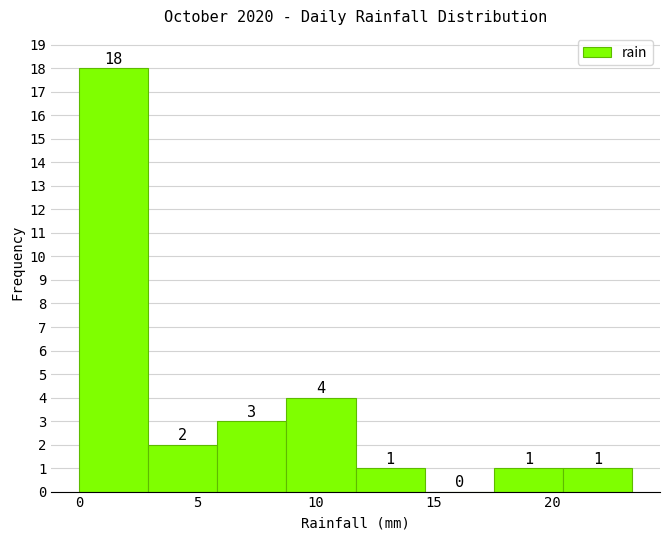

Reading left to right, transcribe this chart: for each bar, give the range it covers on the x-axis and its height. The bar edges are not printed on the chart, so give them approximately, as read against the axis.

0.0 to 3.0: 18
3.0 to 6.0: 2
6.0 to 9.0: 3
9.0 to 11.5: 4
11.5 to 14.5: 1
14.5 to 17.5: 0
17.5 to 20.5: 1
20.5 to 23.5: 1